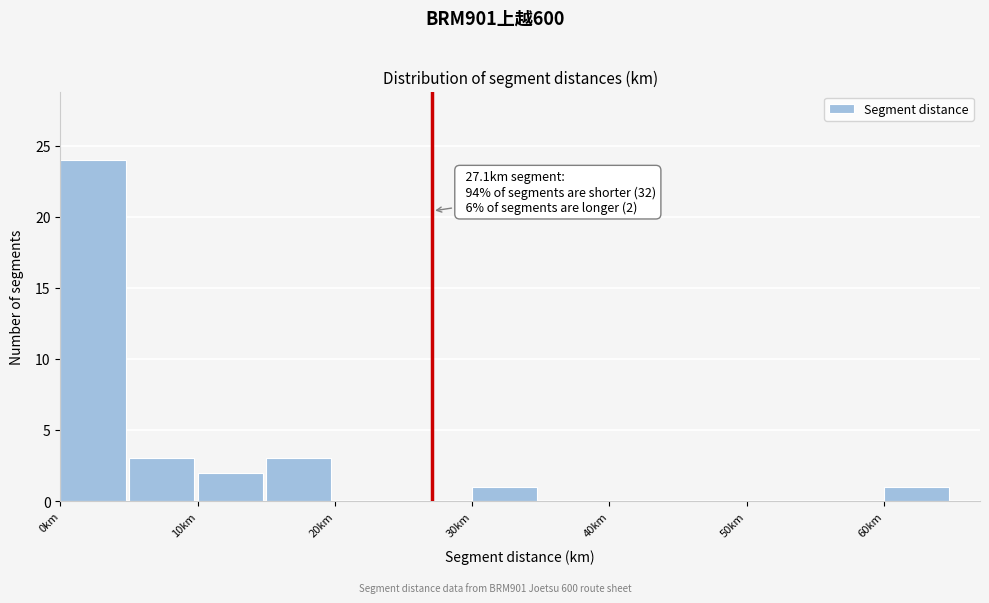

Over which range of the x-axis is the bar tallest?

0 to 5